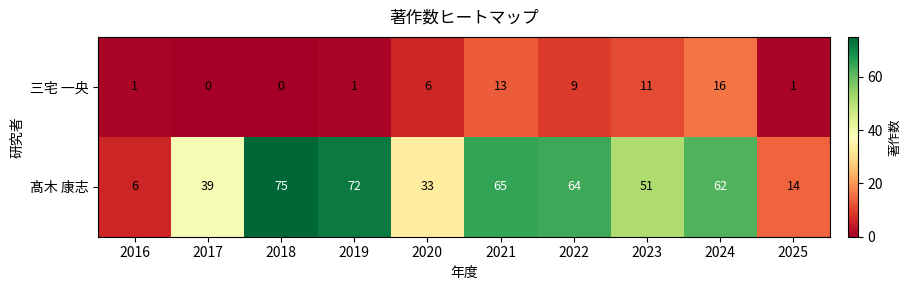

What is the sum of all 髙木 康志 values?

481